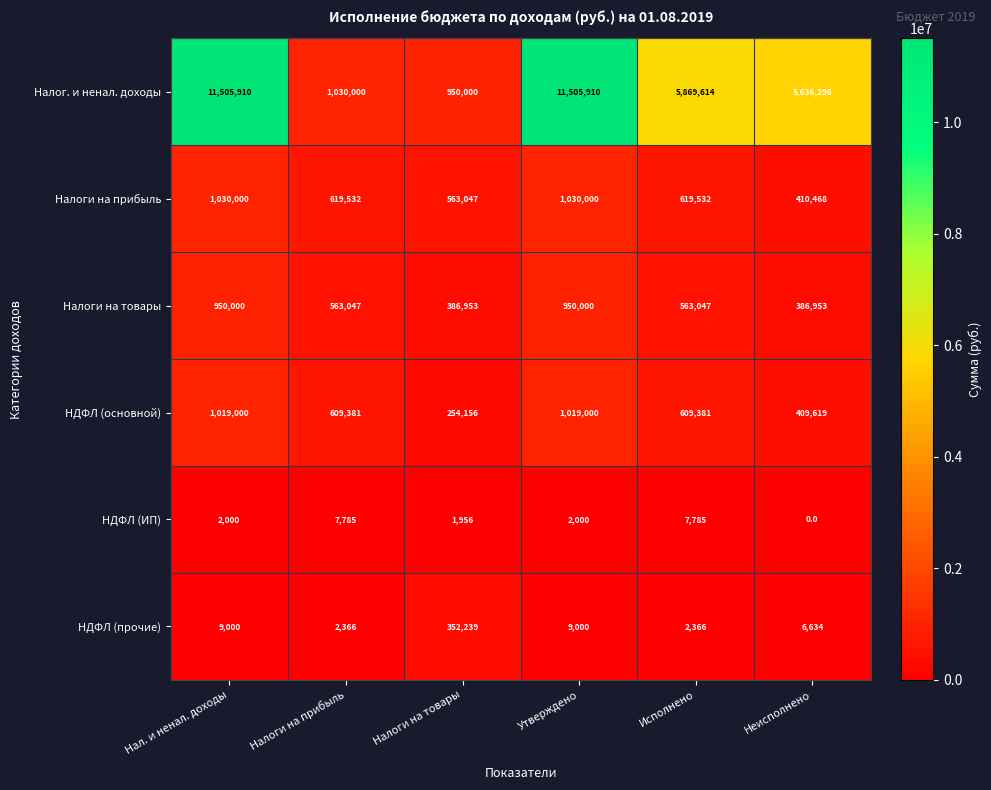

What is the total value across all series at Утверждено?

14515910